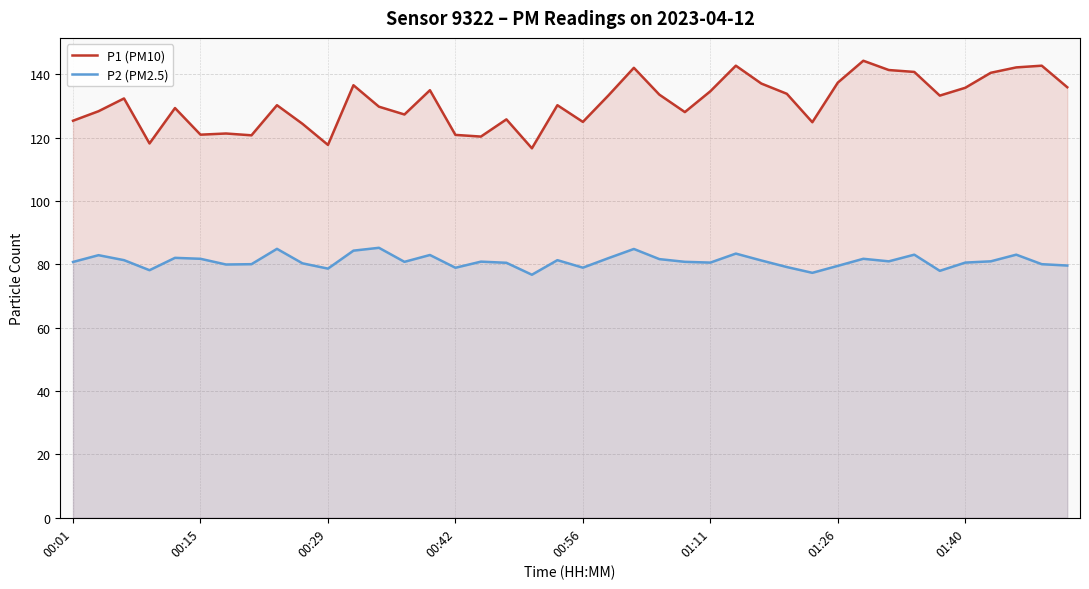

What is the minimum value shown in the chart?

76.7